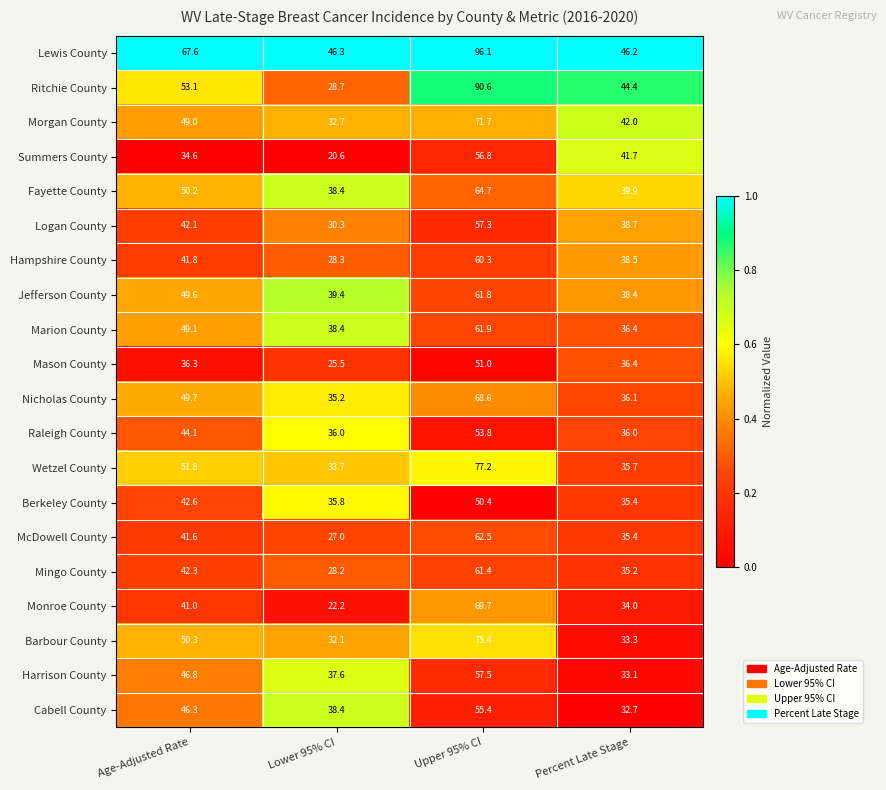

Which series has the largest total across all categories?

Lewis County